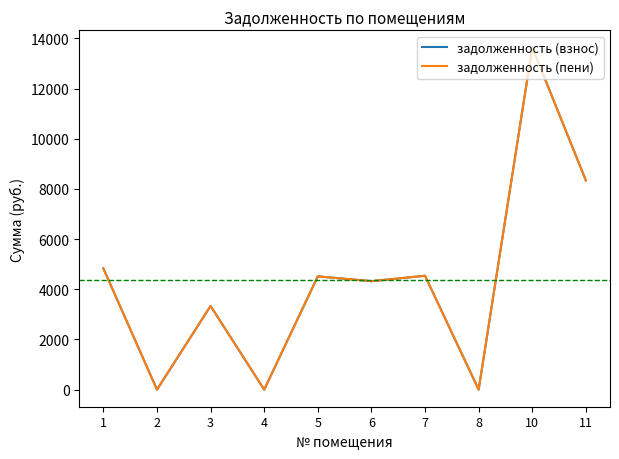

True or false: задолженность (взнос) has a value of 4539.5 at 7.

True